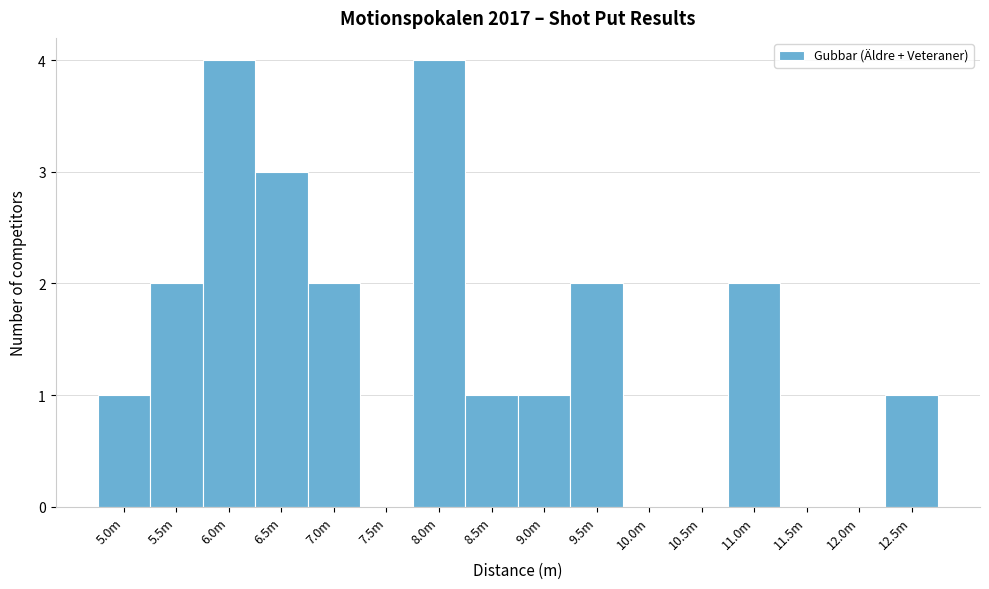

Reading left to right, list all the values displayed in this chart.

5.0m=1	5.5m=2	6.0m=4	6.5m=3	7.0m=2	7.5m=0	8.0m=4	8.5m=1	9.0m=1	9.5m=2	10.0m=0	10.5m=0	11.0m=2	11.5m=0	12.0m=0	12.5m=1